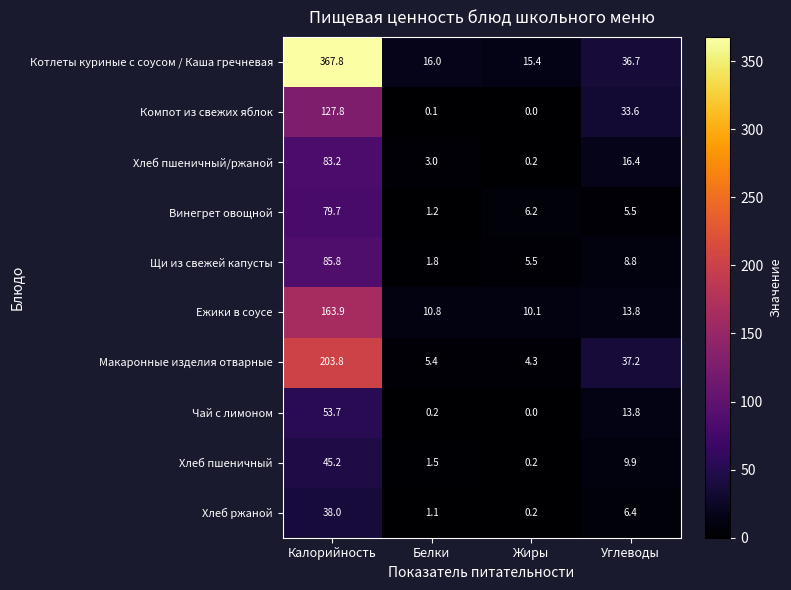

The value of Чай с лимоном at Белки is 0.2. True or false?

True